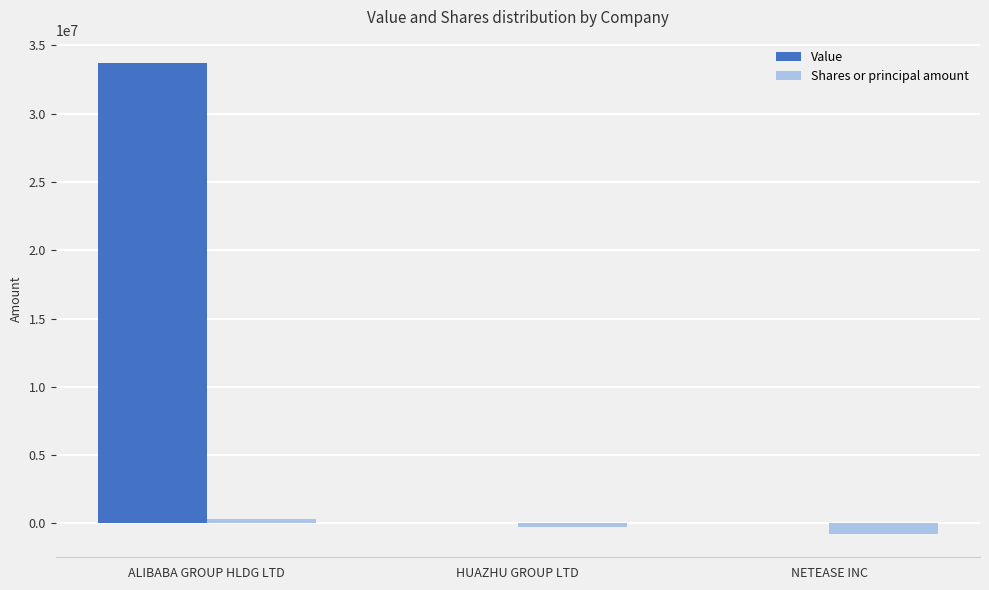

What is the maximum value shown in the chart?

33698000